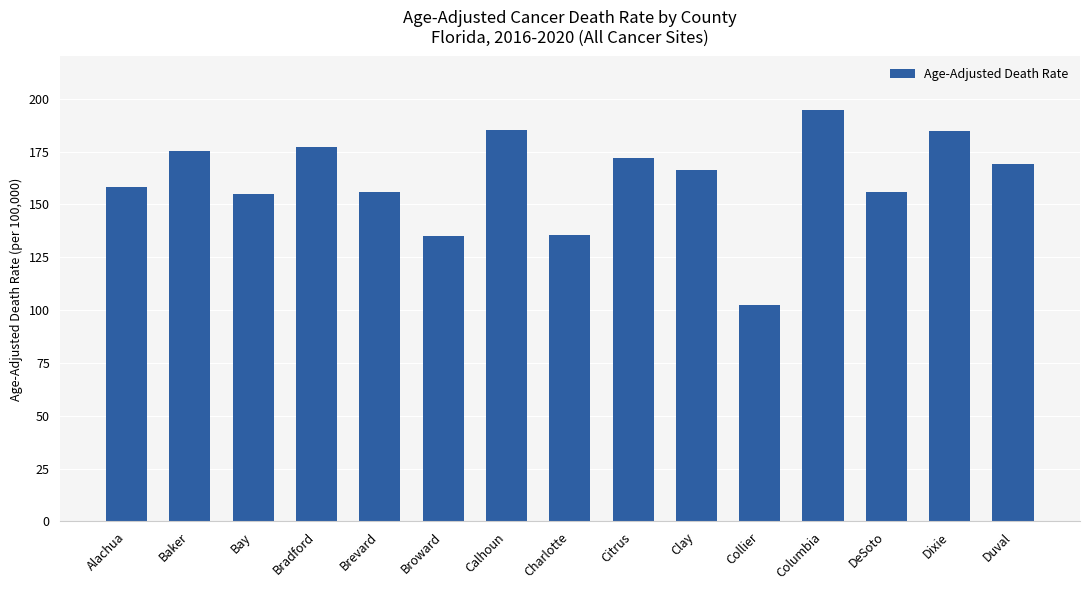

Which label corresponds to the largest value in the chart?

Columbia